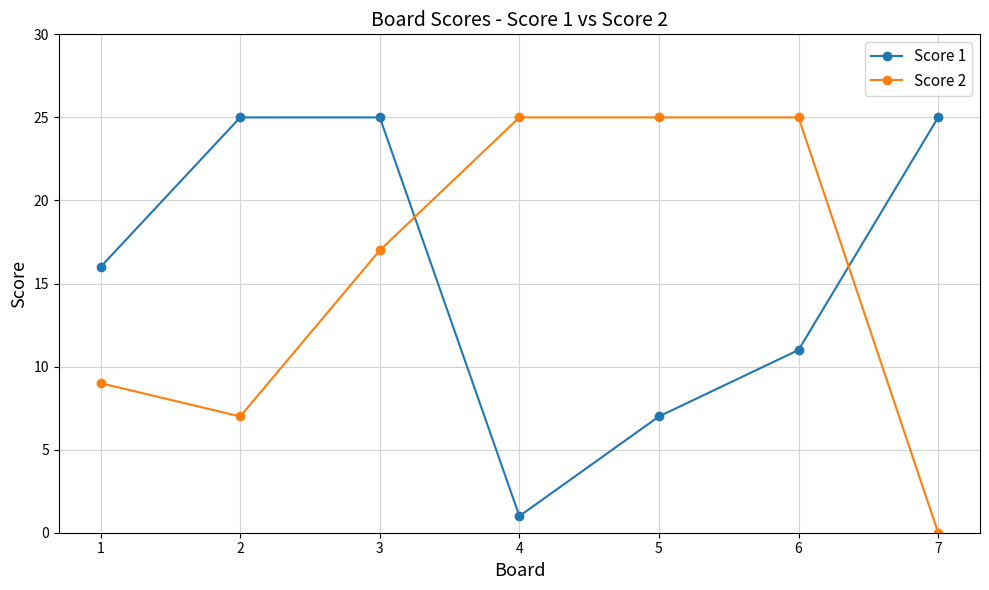

At which category is the sum across all series the highest?

3